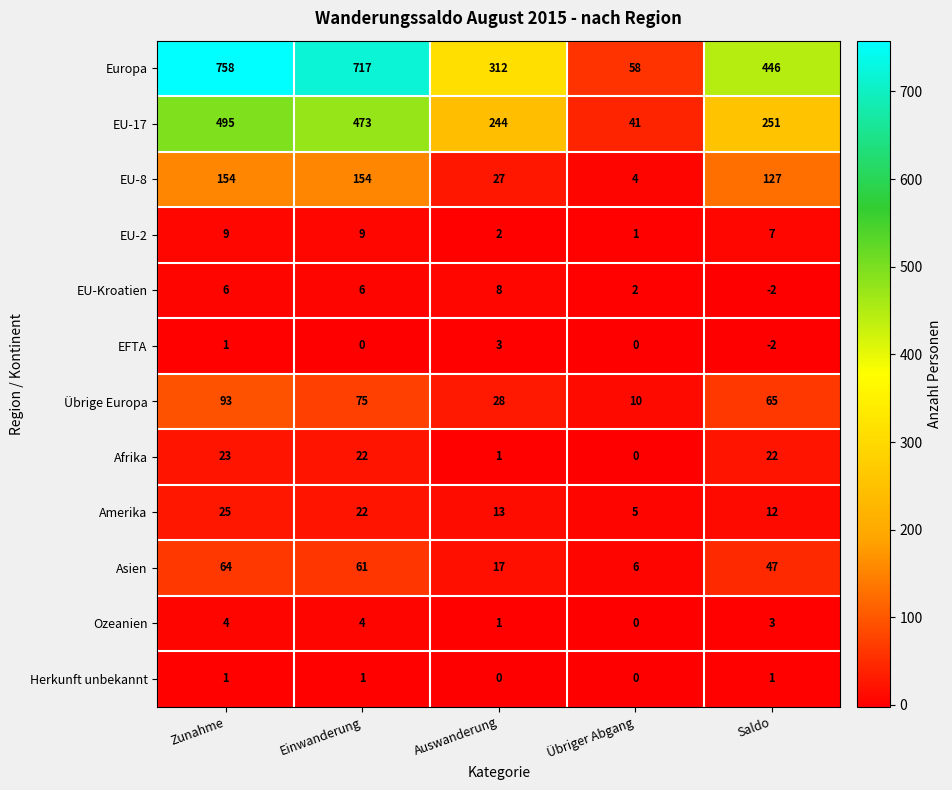

Count the number of categories in the chart.

5